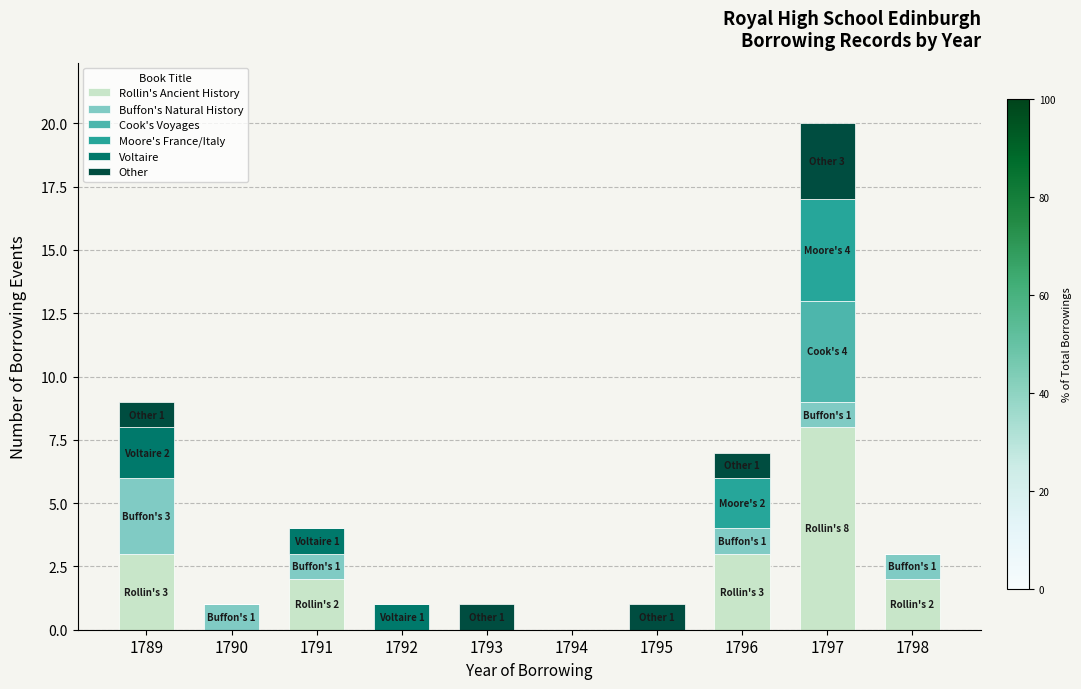

The value of Rollin's Ancient History at 1789 is 3. True or false?

True